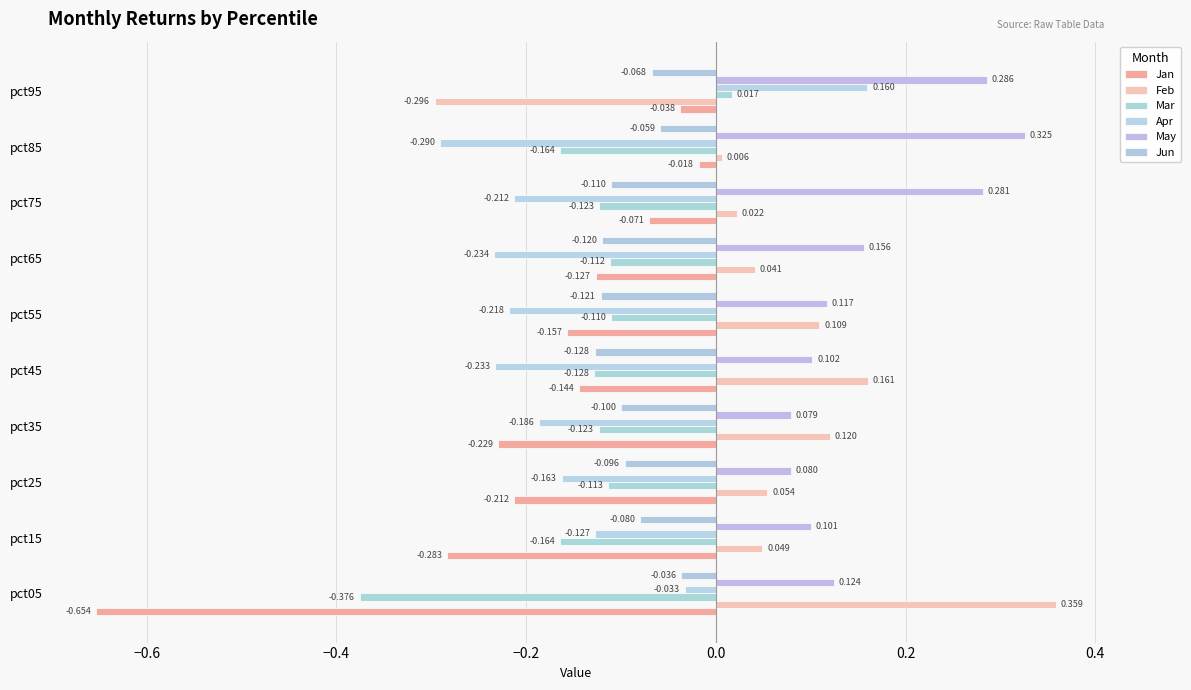

How many values in the Feb series exceed 0?

9